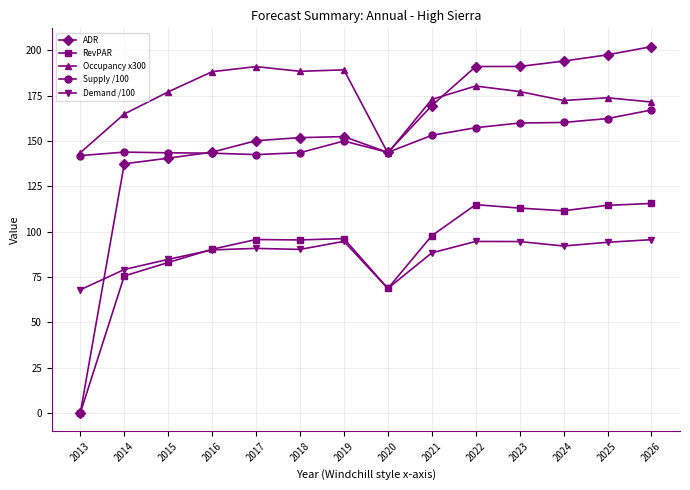

What is the highest value of the Occupancy x300 series?

191.1